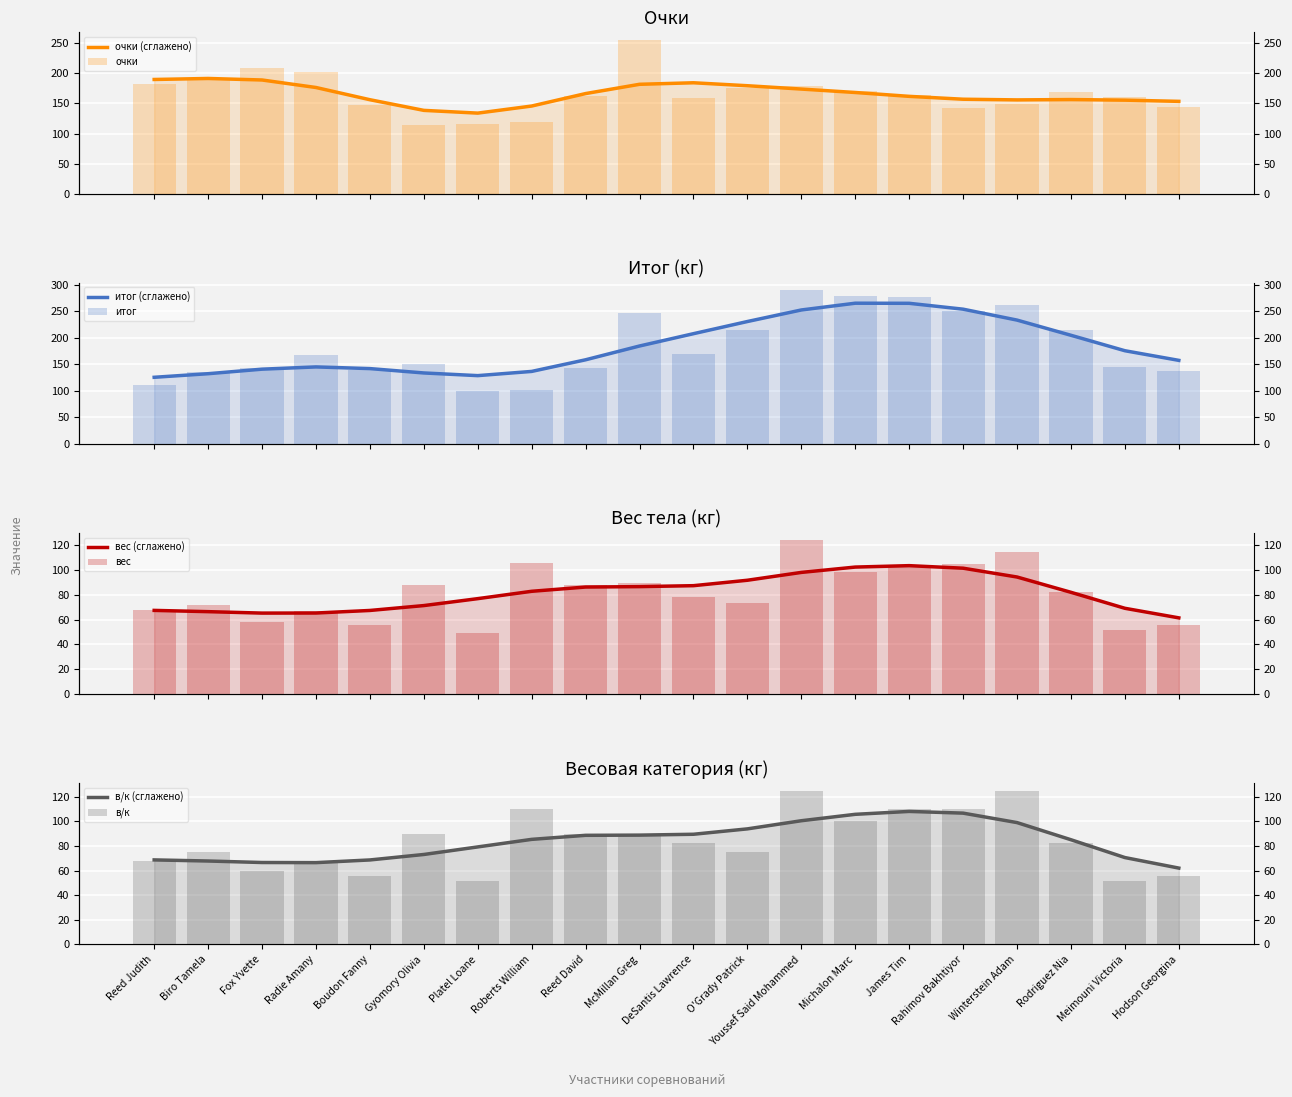

Reading left to right, transcribe all the data shown in this chart.

очки: Reed Judith=182.5	Biro Tamela=191.6	Fox Yvette=209.4	Radie Amany=202.4	Boudon Fanny=146.8	Gyomory Olivia=113.7	Platel Loane=115.7	Roberts William=119.7	Reed David=162.4	McMillan Greg=255.3	DeSantis Lawrence=159.4	O'Grady Patrick=175.3	Youssef Said Mohammed=179.3	Michalon Marc=171.2	James Tim=164.3	Rahimov Bakhtiyor=142.9	Winterstein Adam=149.1	Rodriguez Nia=169.2	Meimouni Victoria=161.1	Hodson Georgina=144.2
итог: Reed Judith=110.5	Biro Tamela=135.0	Fox Yvette=142.5	Radie Amany=167.5	Boudon Fanny=140.0	Gyomory Olivia=150.0	Platel Loane=100.0	Roberts William=102.5	Reed David=142.5	McMillan Greg=247.5	DeSantis Lawrence=170.0	O'Grady Patrick=215.0	Youssef Said Mohammed=290.0	Michalon Marc=280.0	James Tim=277.5	Rahimov Bakhtiyor=250.0	Winterstein Adam=262.5	Rodriguez Nia=215.0	Meimouni Victoria=145.0	Hodson Georgina=137.5
вес: Reed Judith=67.5	Biro Tamela=71.5	Fox Yvette=58.1	Radie Amany=67.2	Boudon Fanny=55.7	Gyomory Olivia=87.8	Platel Loane=49.2	Roberts William=105.5	Reed David=87.7	McMillan Greg=89.5	DeSantis Lawrence=77.9	O'Grady Patrick=73.4	Youssef Said Mohammed=123.5	Michalon Marc=98.0	James Tim=103.0	Rahimov Bakhtiyor=104.5	Winterstein Adam=114.3	Rodriguez Nia=82.3	Meimouni Victoria=51.8	Hodson Georgina=55.7
в/к: Reed Judith=67.5	Biro Tamela=75.0	Fox Yvette=60.0	Radie Amany=67.5	Boudon Fanny=56.0	Gyomory Olivia=90.0	Platel Loane=52.0	Roberts William=110.0	Reed David=90.0	McMillan Greg=90.0	DeSantis Lawrence=82.5	O'Grady Patrick=75.0	Youssef Said Mohammed=125.0	Michalon Marc=100.0	James Tim=110.0	Rahimov Bakhtiyor=110.0	Winterstein Adam=125.0	Rodriguez Nia=82.5	Meimouni Victoria=52.0	Hodson Georgina=56.0